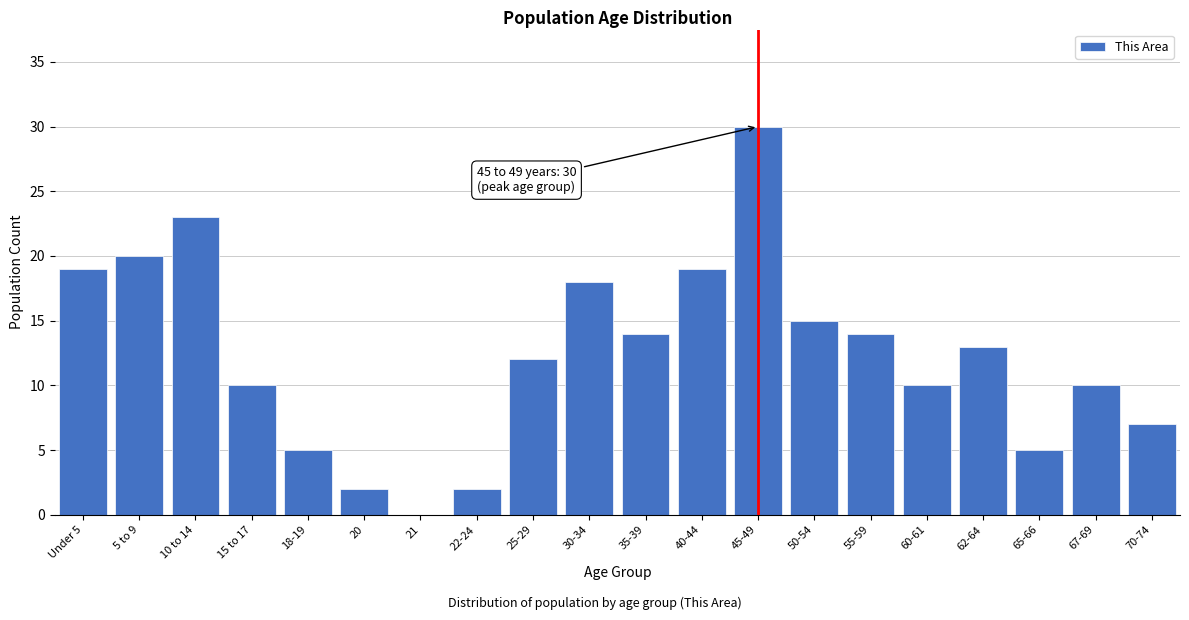

Reading left to right, extract all data points from this chart.

Under 5=19	5 to 9=20	10 to 14=23	15 to 17=10	18-19=5	20=2	21=0	22-24=2	25-29=12	30-34=18	35-39=14	40-44=19	45-49=30	50-54=15	55-59=14	60-61=10	62-64=13	65-66=5	67-69=10	70-74=7